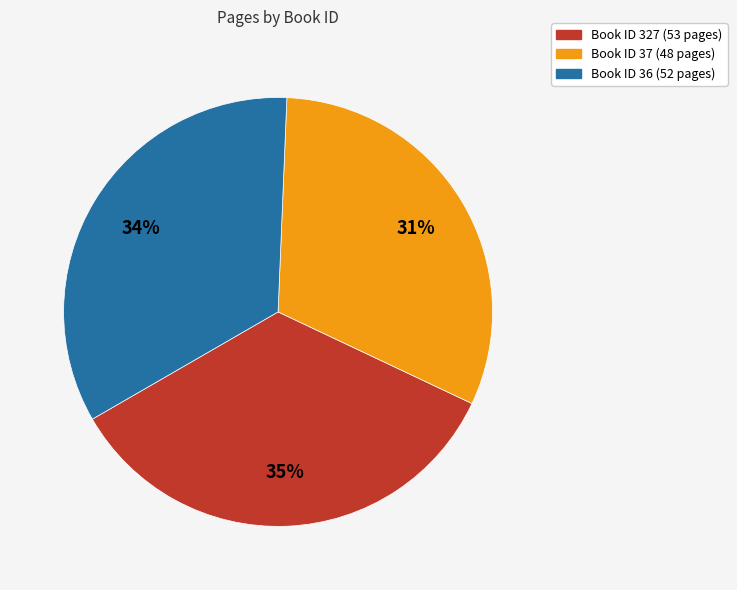

Is there any slice that represents more than half of the pie?

No